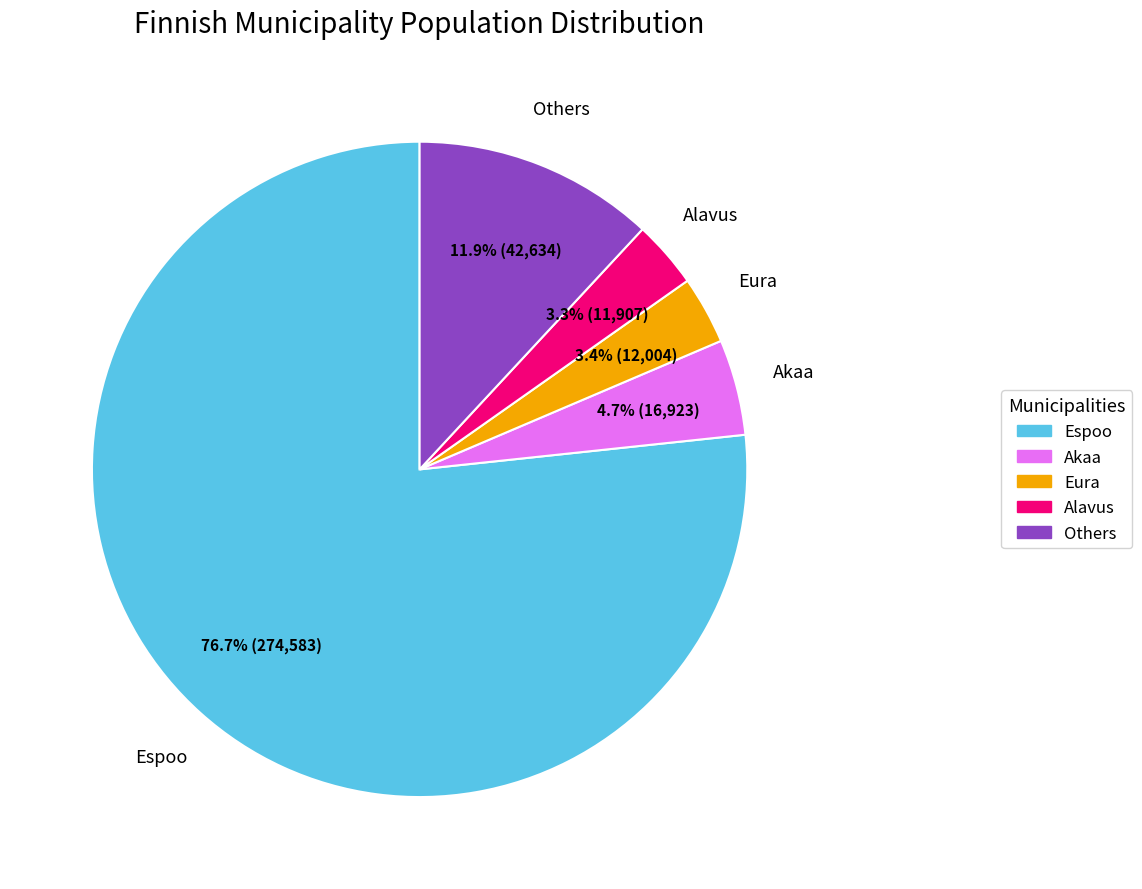

Does any single category account for the majority?

Yes